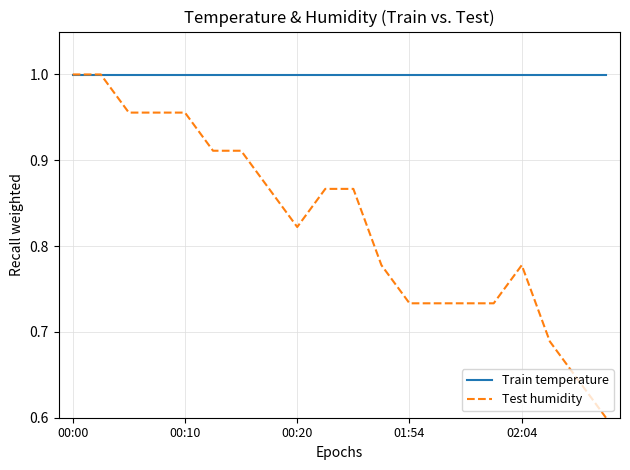

Which series has the largest total across all categories?

Train temperature